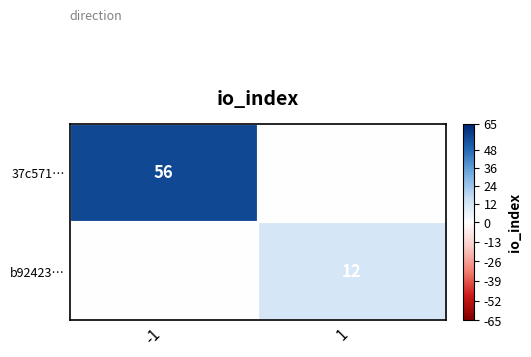

Count the number of categories in the chart.

2